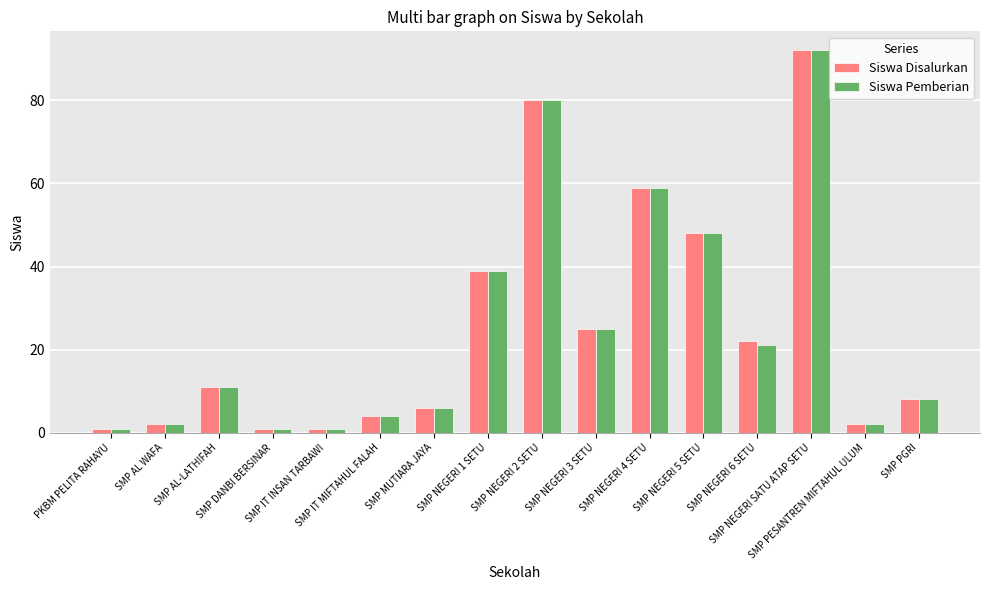

The value of Siswa Pemberian at SMP NEGERI 2 SETU is 27. True or false?

False